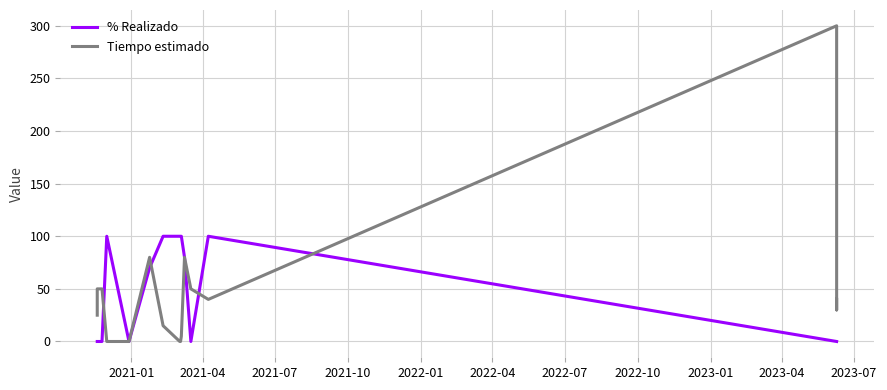

Where is Tiempo estimado nearest to the value 150?

2022-04